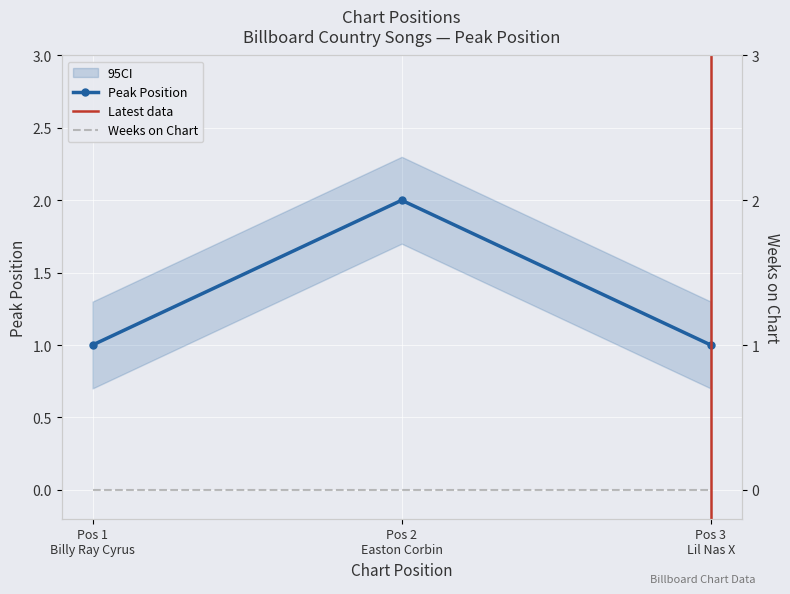

At which category does the chart reach its minimum across all series?

Pos 1 Billy Ray Cyrus